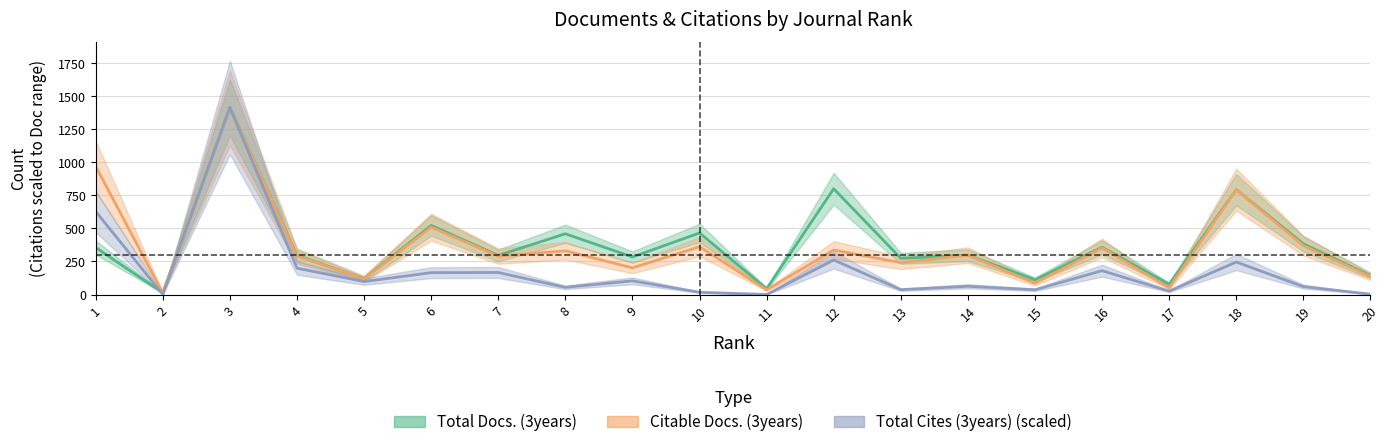

How many intersections are there between Total Docs. (3years) and Citable Docs. (3years)?

1